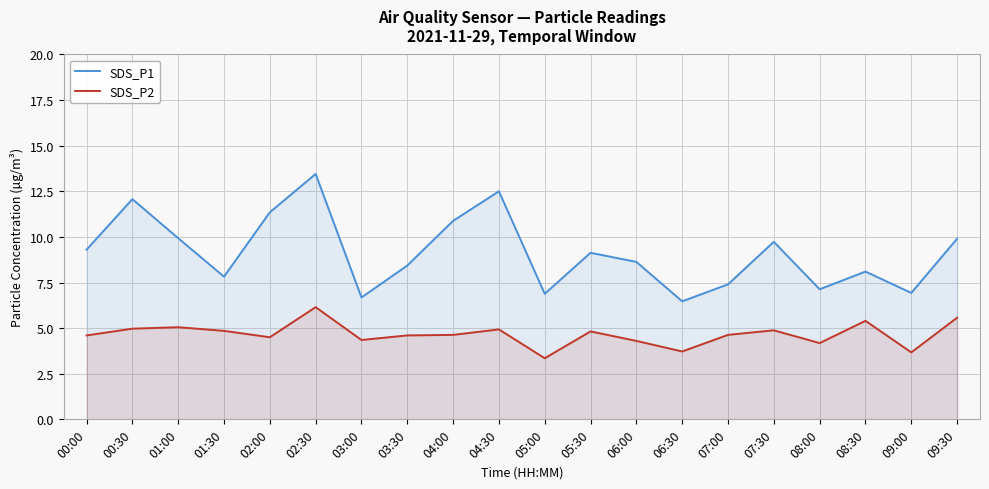

What is the difference between the SDS_P1 values at 00:00 and 05:30?

0.2